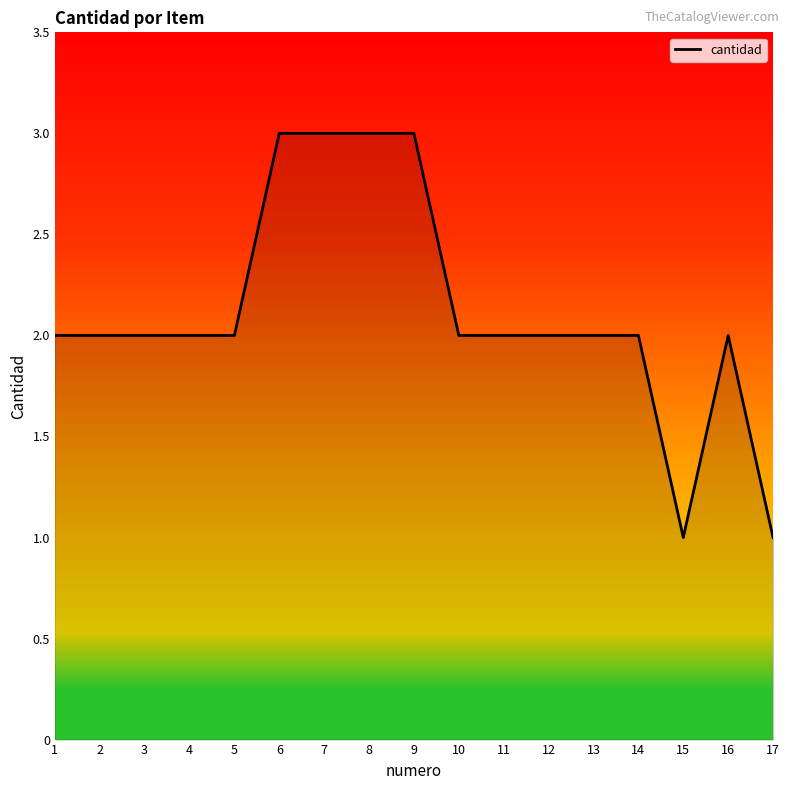

Reading left to right, extract all data points from this chart.

2	2	2	2	2	3	3	3	3	2	2	2	2	2	1	2	1